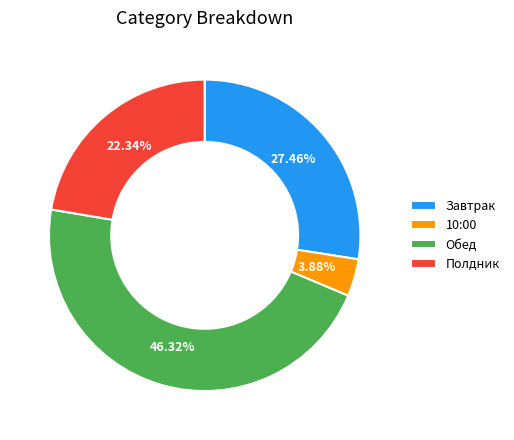

Which slice is the smallest?

10:00